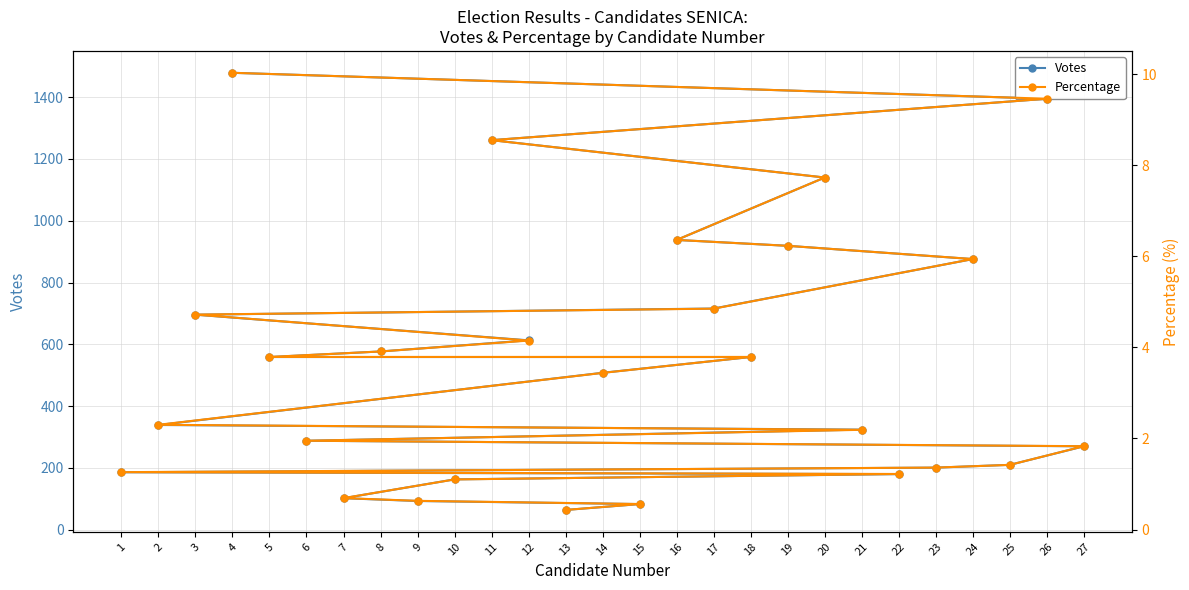

At which label is Percentage closest to 5?

17